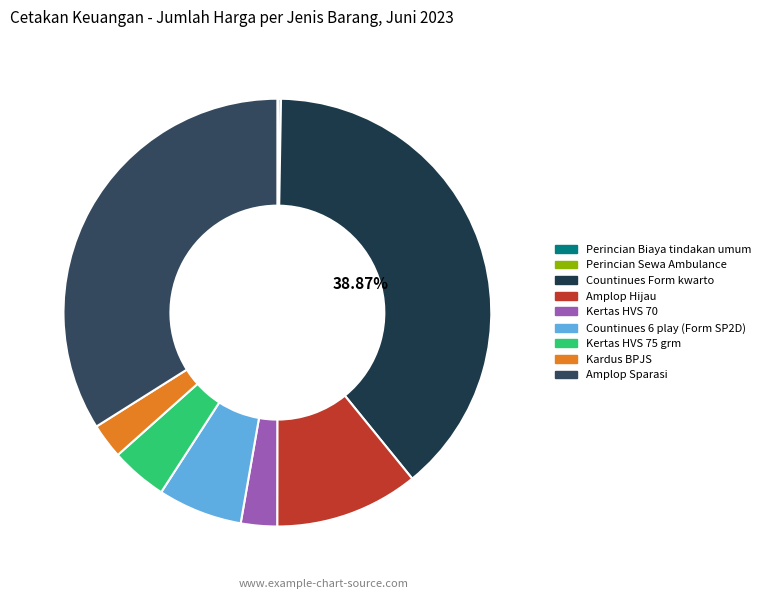

Is there any slice that represents more than half of the pie?

No